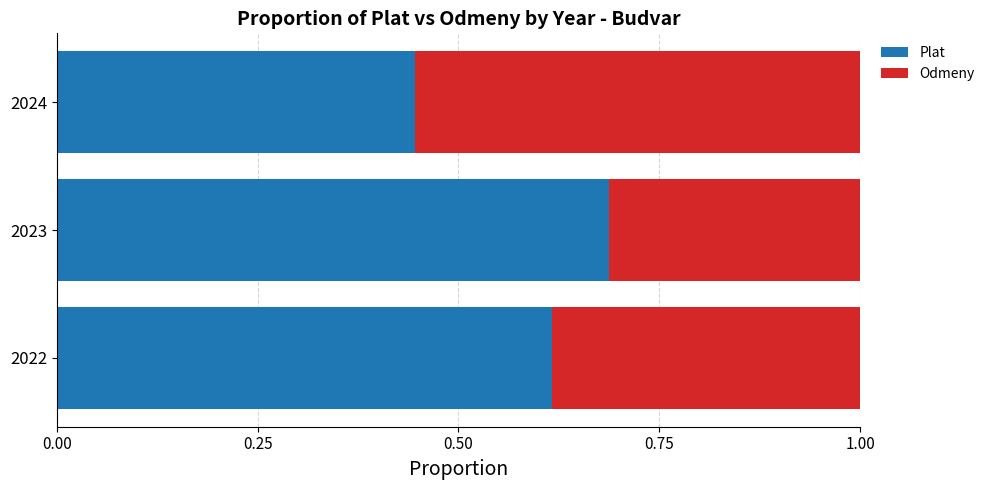

Which category has the lowest value in the Plat series?

2024